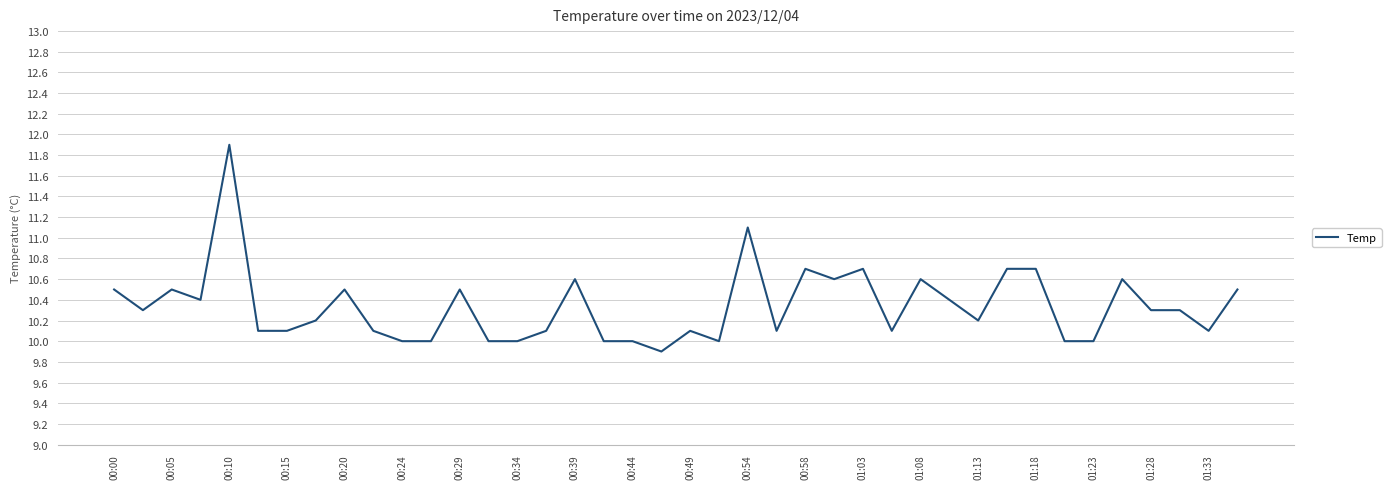

What is the minimum value shown in the chart?

9.9